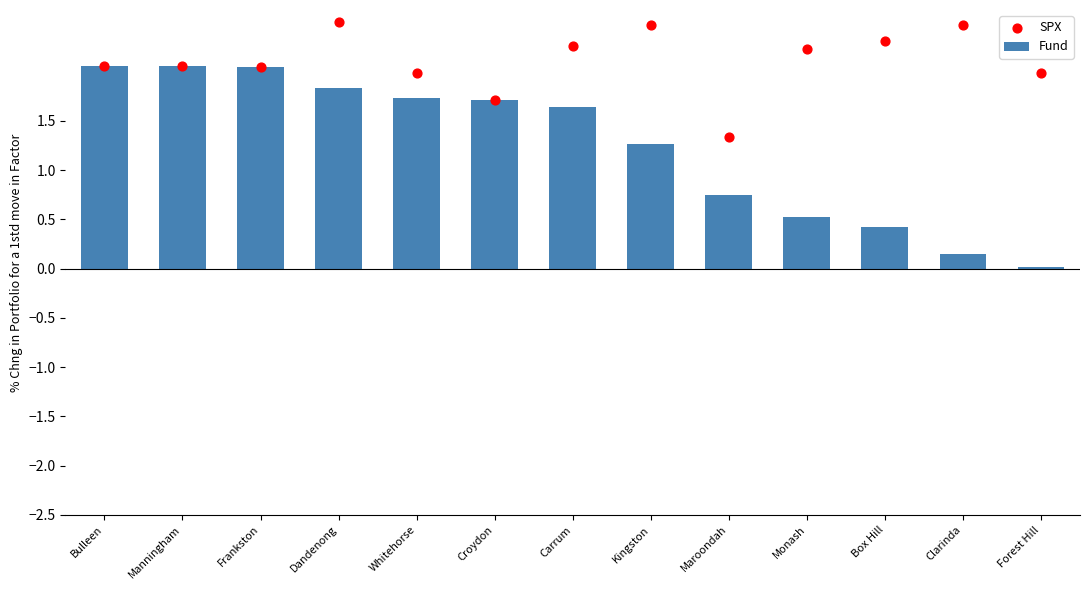

Which series contains the highest Y value?

SPX